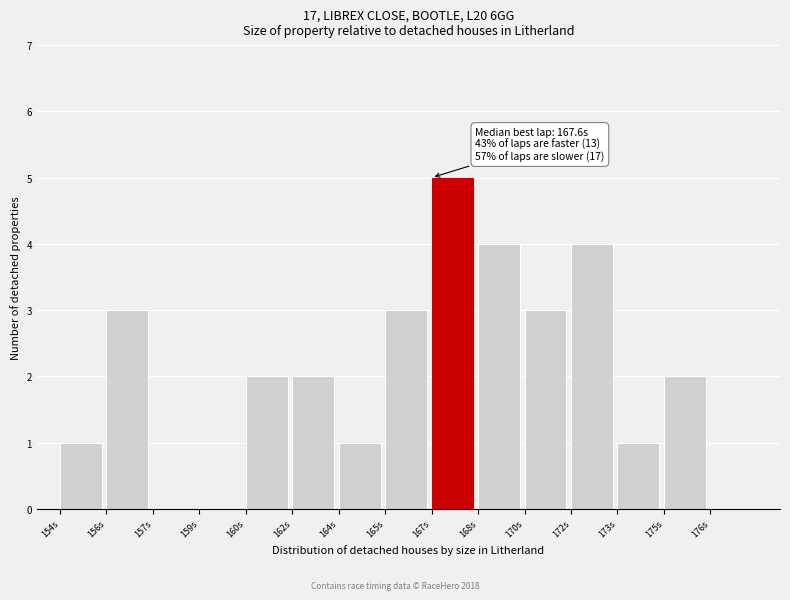

Reading left to right, transcribe all the data shown in this chart.

154s=1	156s=3	157s=0	159s=0	160s=2	162s=2	164s=1	165s=3	167s=5	168s=4	170s=3	172s=4	173s=1	175s=2	176s=0